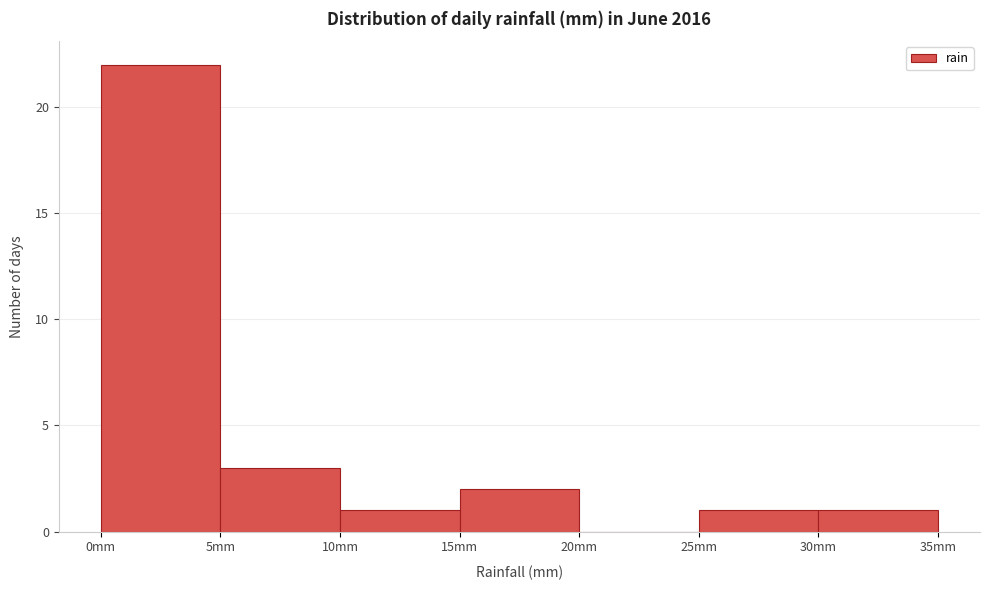

Reading left to right, transcribe this chart: for each bar, give the range it covers on the x-axis and its height. The values are not printed on the chart, so give them approximately, as read against the axis.

0 to 5: 22
5 to 10: 3
10 to 15: 1
15 to 20: 2
20 to 25: 0
25 to 30: 1
30 to 35: 1